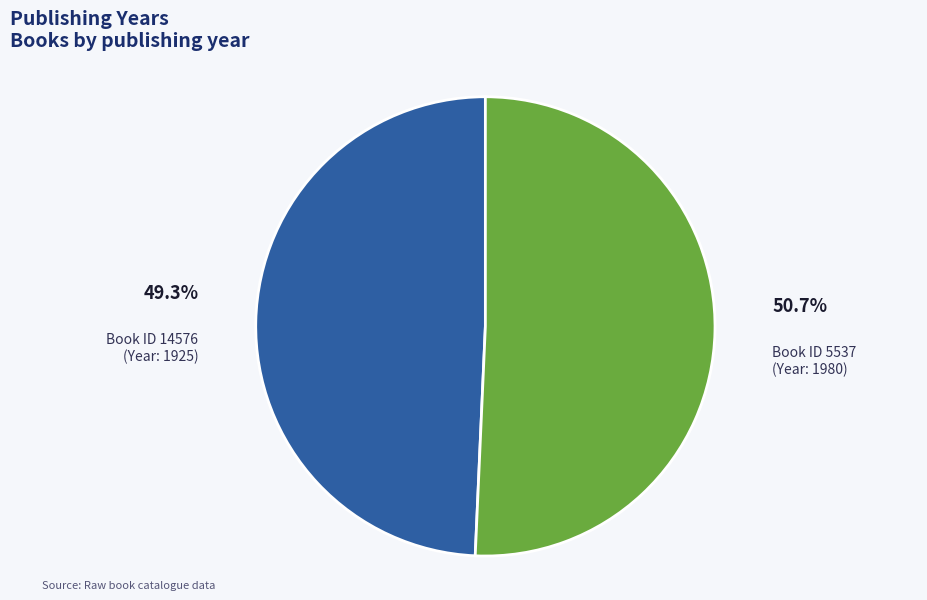

Approximately how many times larger is the value at Book ID 5537 (Year: 1980) compared to Book ID 14576 (Year: 1925)?

1.0